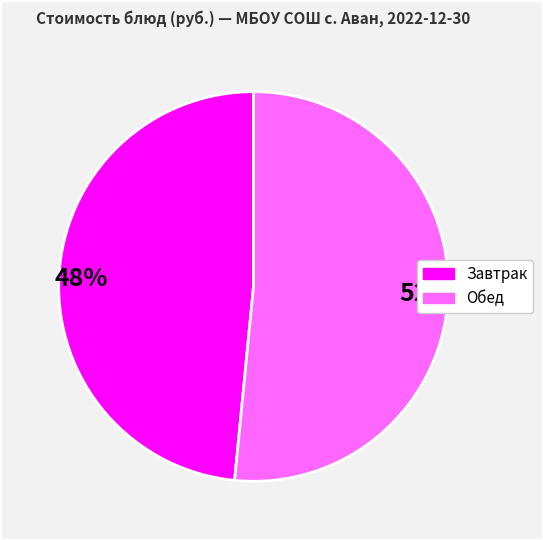

What is the ratio of the value at 48% to the value at 52%?

0.9